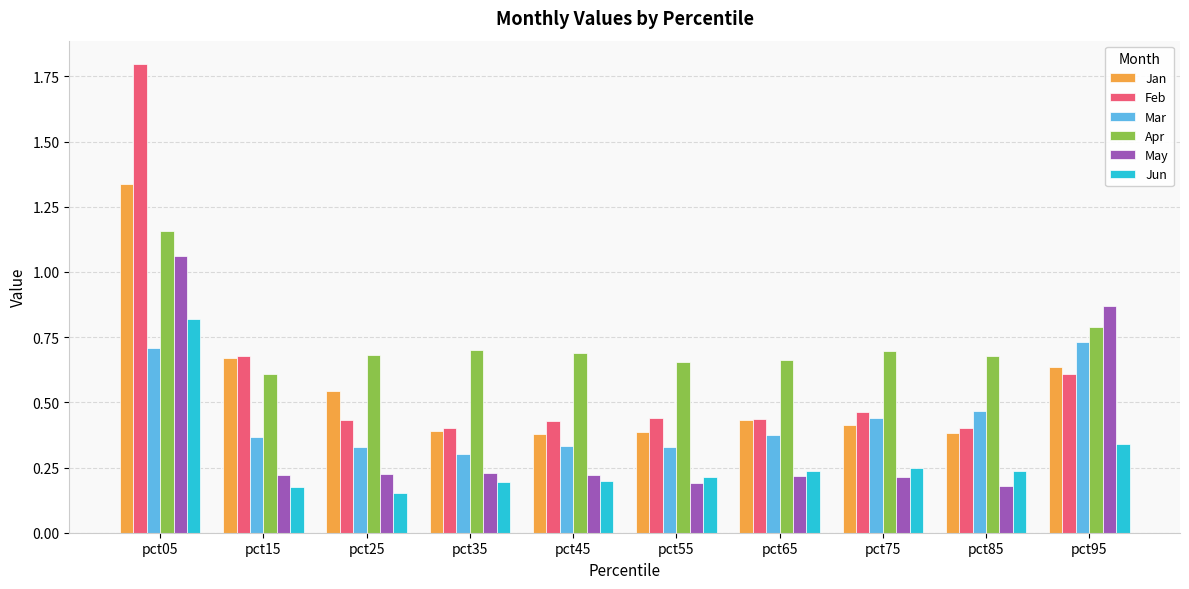

What is the sum of all May values?

3.6